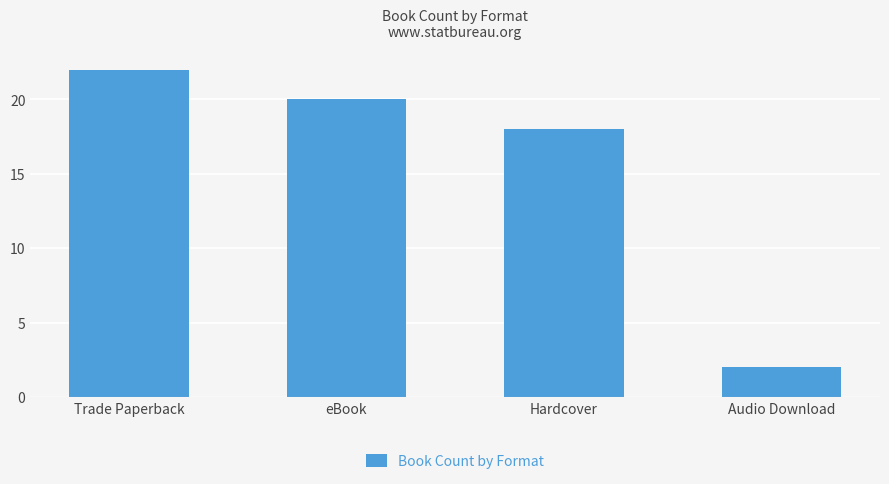

What is the sum of all values?

62